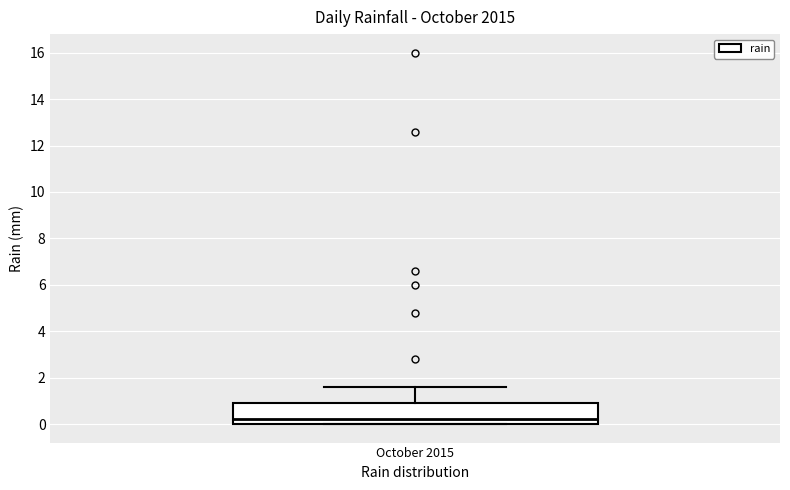

Transcribe this box plot: give where the median line is, the range the box spans, and where the two whiskers end, as read against the y-axis. The values are not printed on the chart, so give them approximately, as read against the axis.

median 0.2, box 0.0 to 1.0, whiskers 0.0 to 1.6